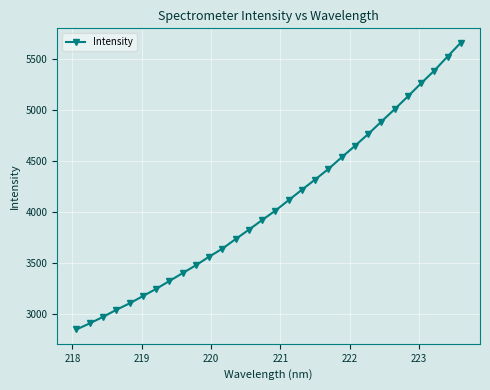

True or false: the data has more than 1 interior local peaks.

False